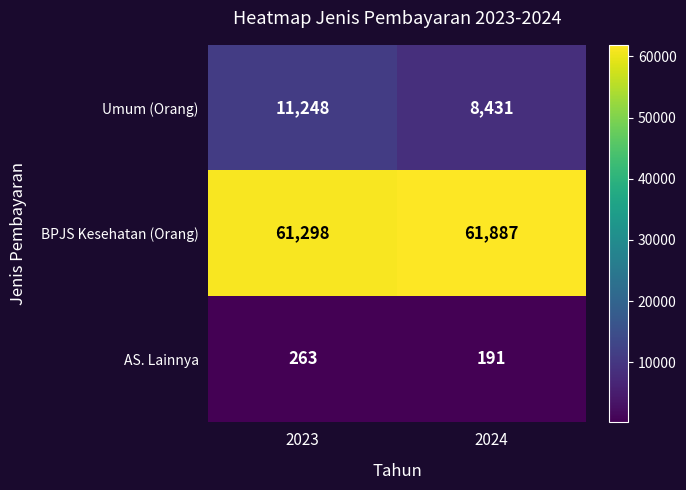

Which series has the largest range (max minus min)?

Umum (Orang)